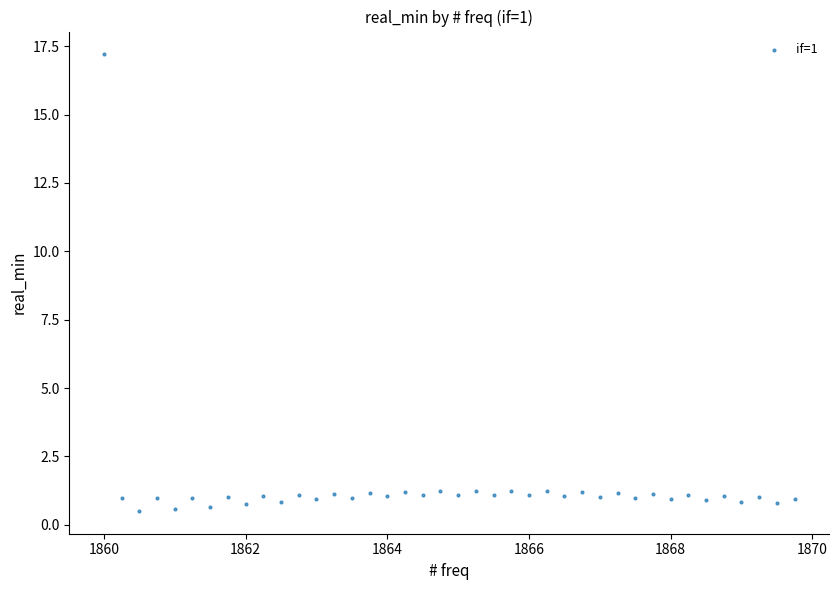

What is the range of X values (max minus min)?

9.8